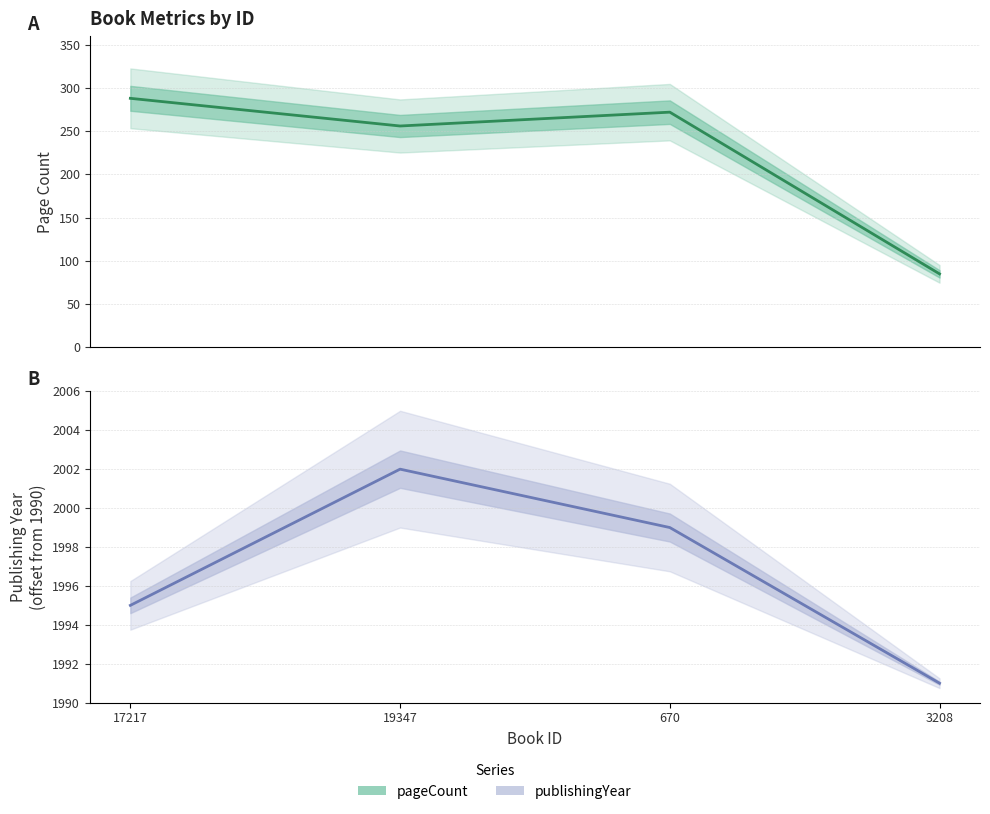

Count the publishingYear values in the range 5 to 12.

3